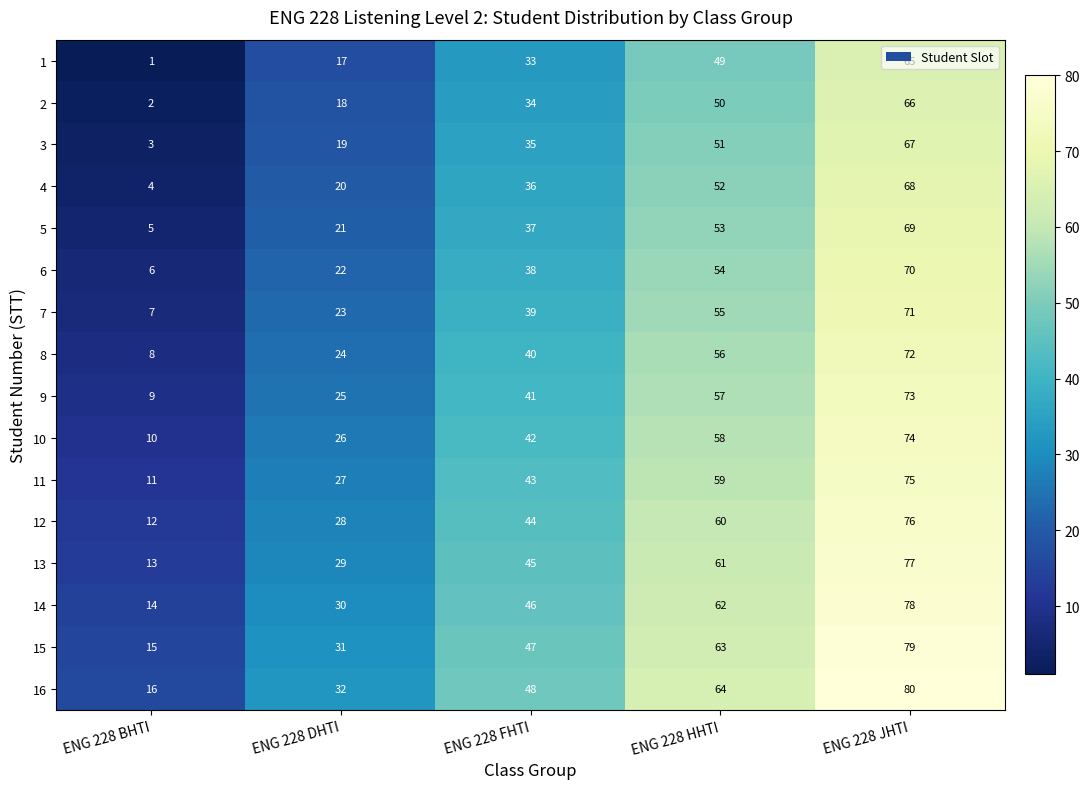

Which category has the lowest value across all series?

ENG 228 BHTI